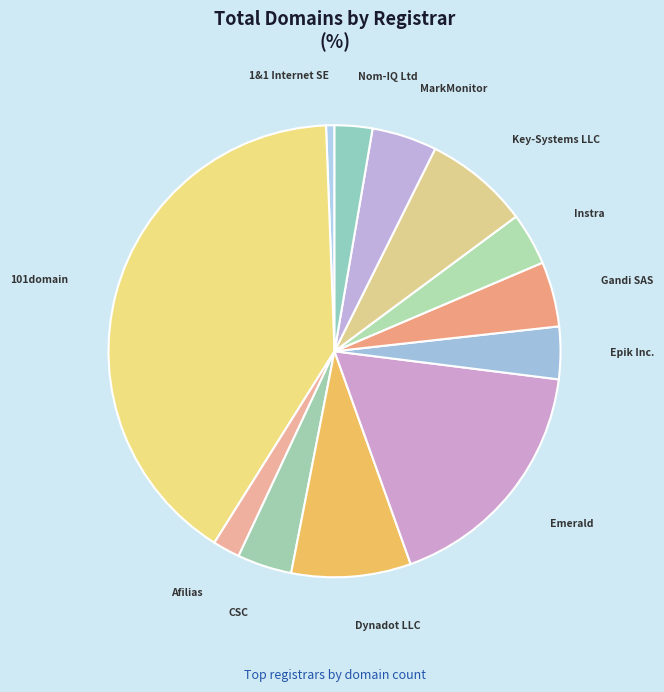

Count the number of slices in the pie.

12